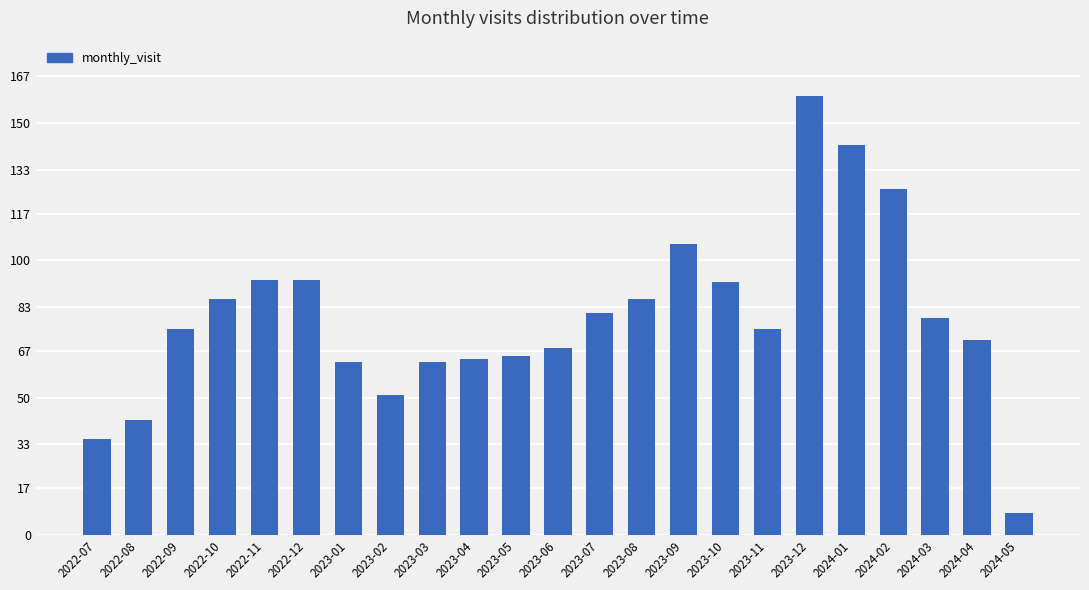

What position from the left is 2023-01?

7